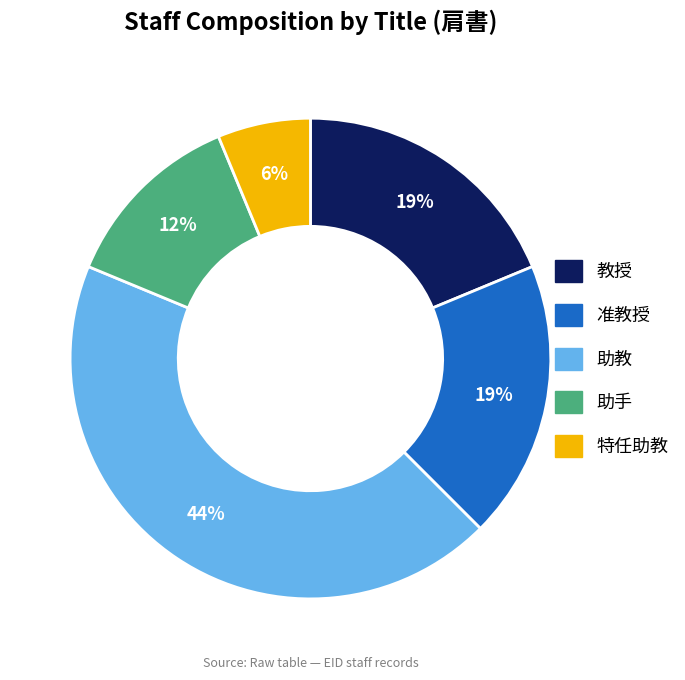

Approximately how many times larger is the value at 助手 compared to 特任助教?

2.0